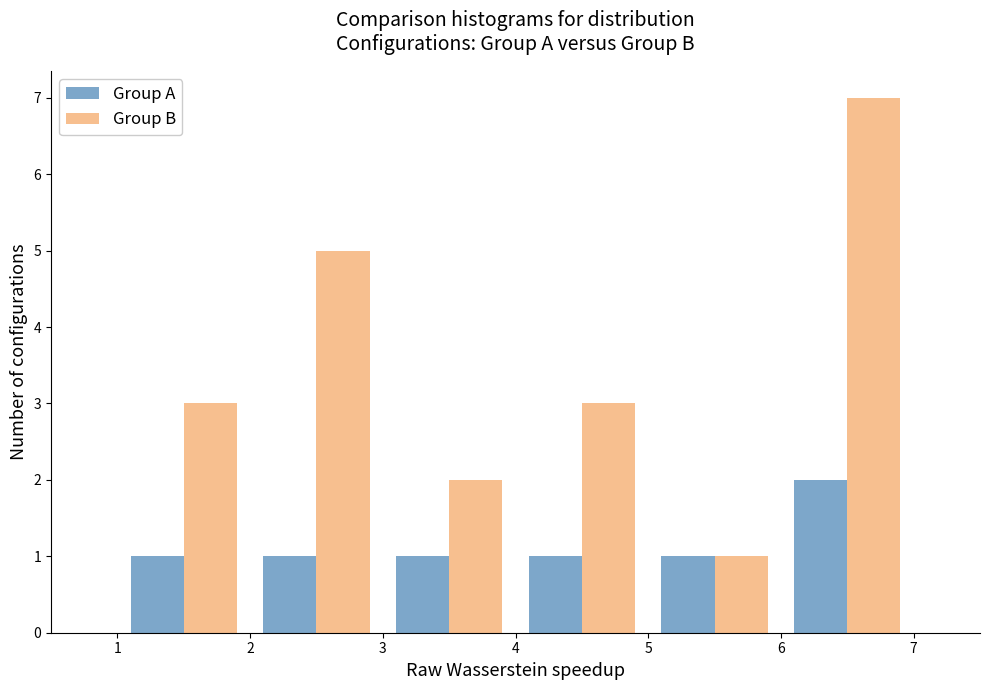

Reading left to right, list every range on the x-axis with the height of the bar of each series over it. The values are not printed on the chart, so give them approximately, as read against the axis.

1 to 2: Group A=1	Group B=3
2 to 3: Group A=1	Group B=5
3 to 4: Group A=1	Group B=2
4 to 5: Group A=1	Group B=3
5 to 6: Group A=1	Group B=1
6 to 7: Group A=2	Group B=7